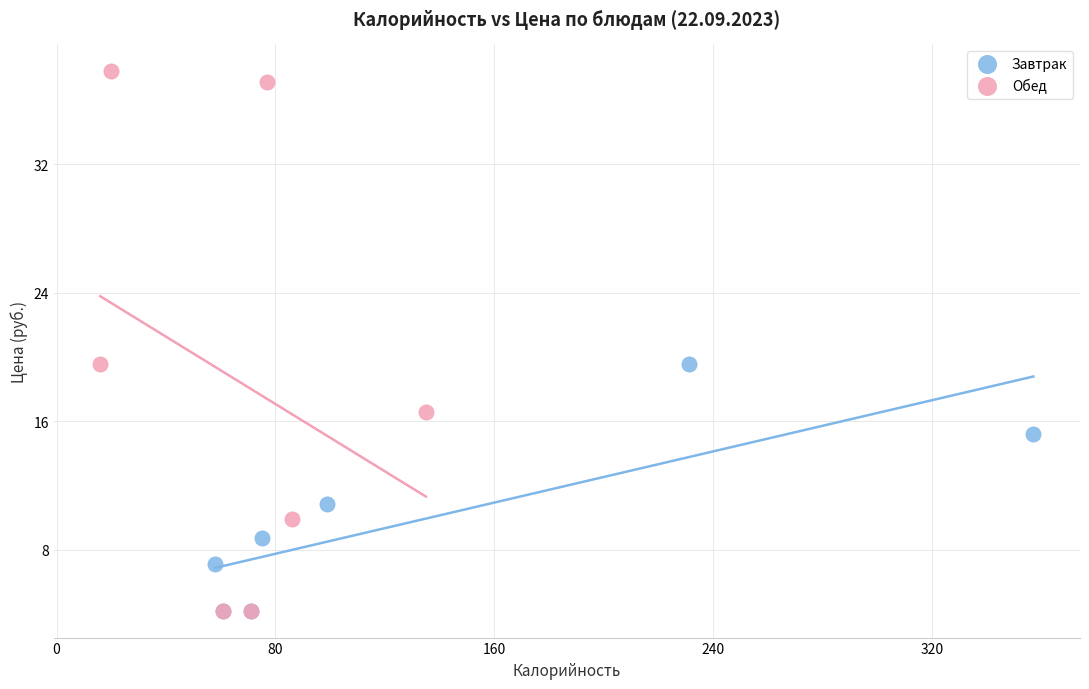

What are all the series names shown in the legend?

Завтрак, Обед